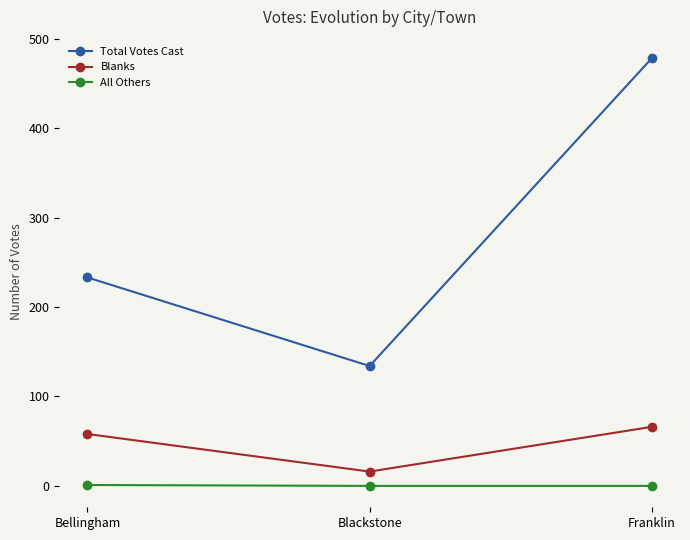

What is the label of the 2nd point from the left?

Blackstone